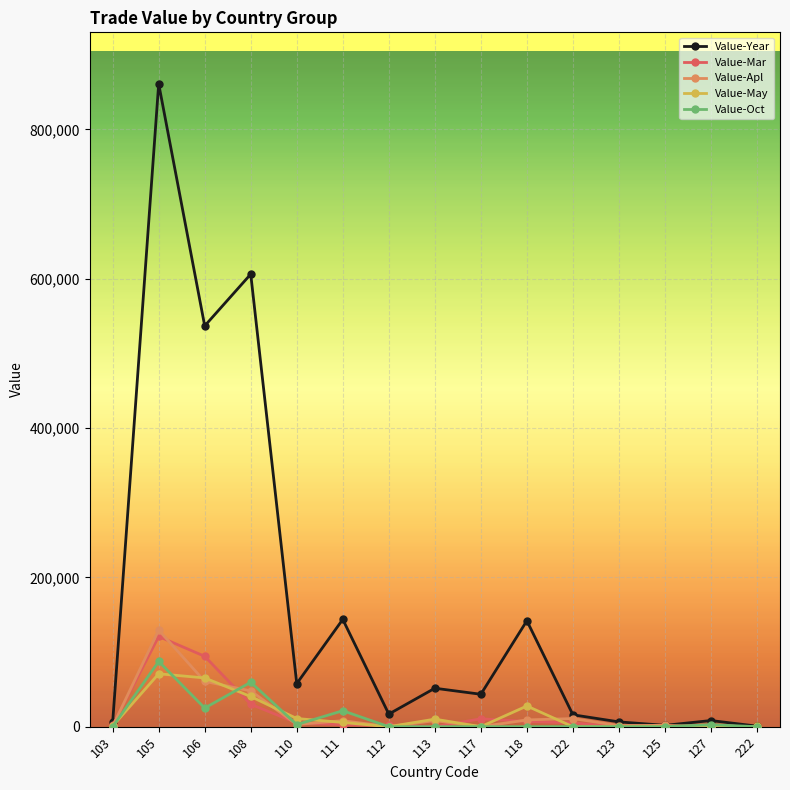

The value of Value-May at 112 is -41361. True or false?

False